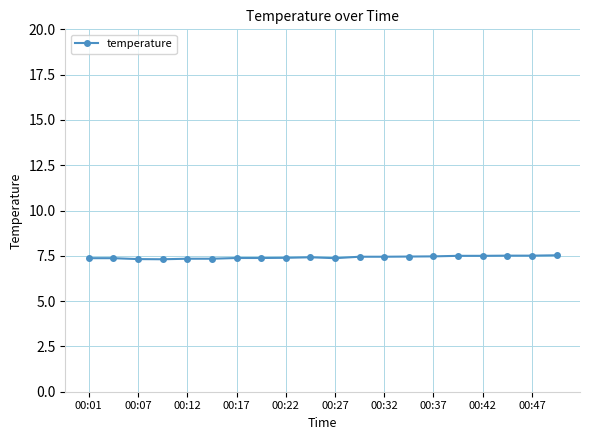

What is the value of the 9th point from the left?

7.4